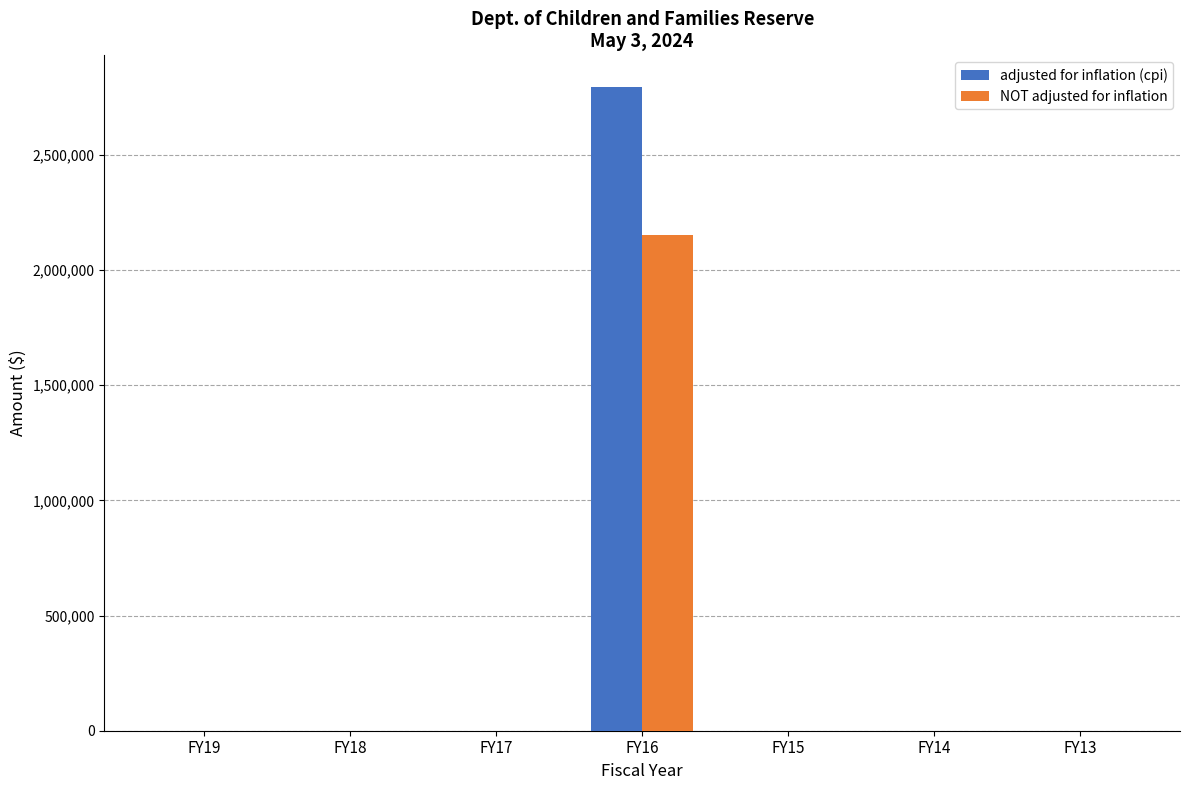

The value of NOT adjusted for inflation at FY17 is -825184. True or false?

False